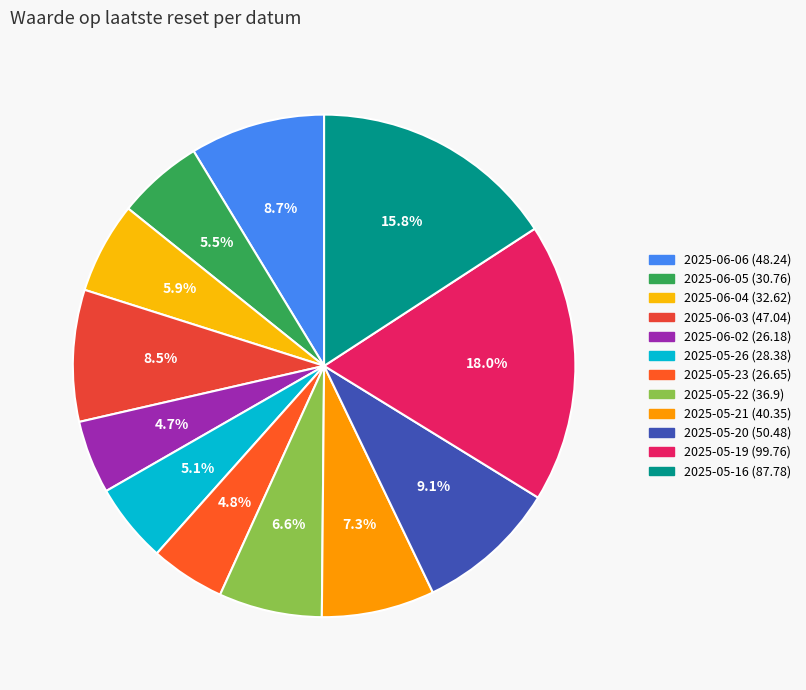

Is the sum of 2025-06-05 and 2025-05-19 greater than half?

No